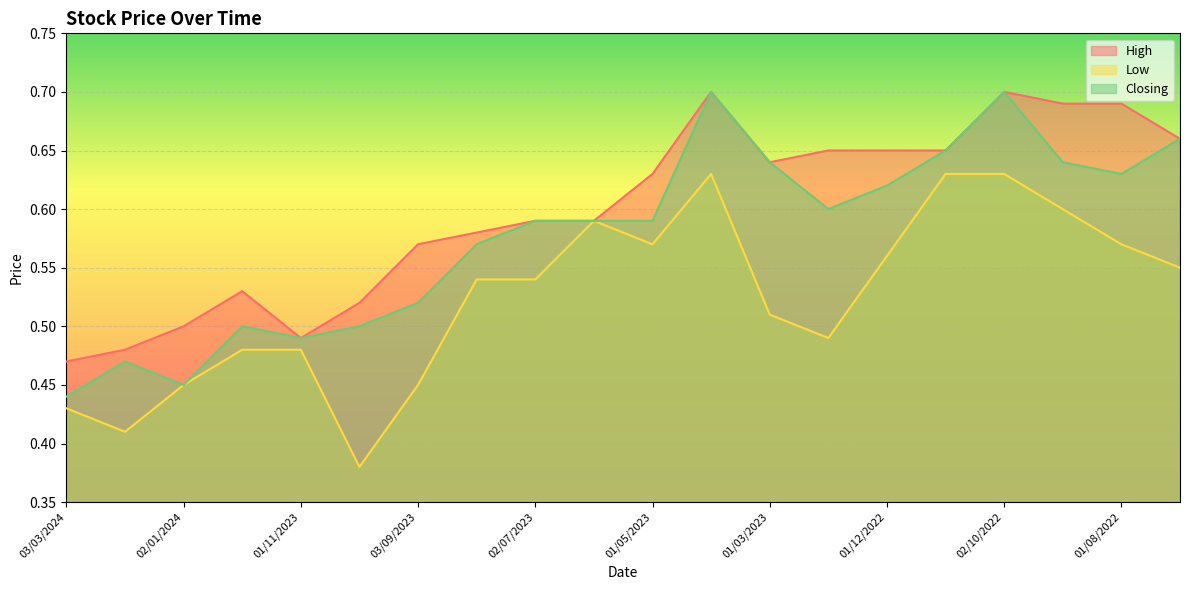

Reading left to right, list all the values displayed in this chart.

High: 03/03/2024=0.5	01/02/2024=0.5	02/01/2024=0.5	03/12/2023=0.5	01/11/2023=0.5	01/10/2023=0.5	03/09/2023=0.6	01/08/2023=0.6	02/07/2023=0.6	04/06/2023=0.6	01/05/2023=0.6	02/04/2023=0.7	01/03/2023=0.6	01/02/2023=0.7	01/12/2022=0.7	01/11/2022=0.7	02/10/2022=0.7	01/09/2022=0.7	01/08/2022=0.7	03/07/2022=0.7
Low: 03/03/2024=0.4	01/02/2024=0.4	02/01/2024=0.5	03/12/2023=0.5	01/11/2023=0.5	01/10/2023=0.4	03/09/2023=0.5	01/08/2023=0.5	02/07/2023=0.5	04/06/2023=0.6	01/05/2023=0.6	02/04/2023=0.6	01/03/2023=0.5	01/02/2023=0.5	01/12/2022=0.6	01/11/2022=0.6	02/10/2022=0.6	01/09/2022=0.6	01/08/2022=0.6	03/07/2022=0.6
Closing: 03/03/2024=0.4	01/02/2024=0.5	02/01/2024=0.5	03/12/2023=0.5	01/11/2023=0.5	01/10/2023=0.5	03/09/2023=0.5	01/08/2023=0.6	02/07/2023=0.6	04/06/2023=0.6	01/05/2023=0.6	02/04/2023=0.7	01/03/2023=0.6	01/02/2023=0.6	01/12/2022=0.6	01/11/2022=0.7	02/10/2022=0.7	01/09/2022=0.6	01/08/2022=0.6	03/07/2022=0.7